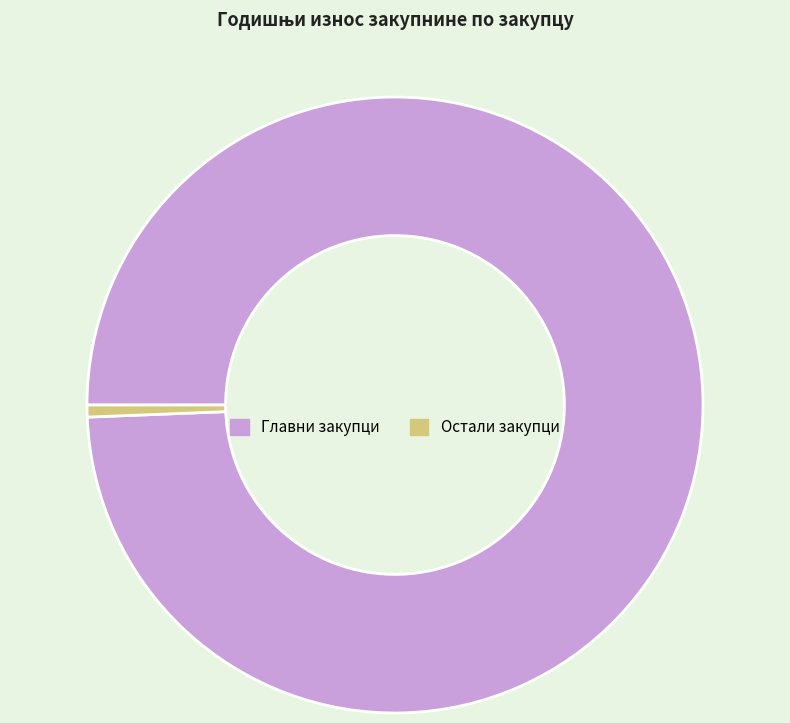

Rank the categories by value from lowest to highest.

Остали закупци, Главни закупци